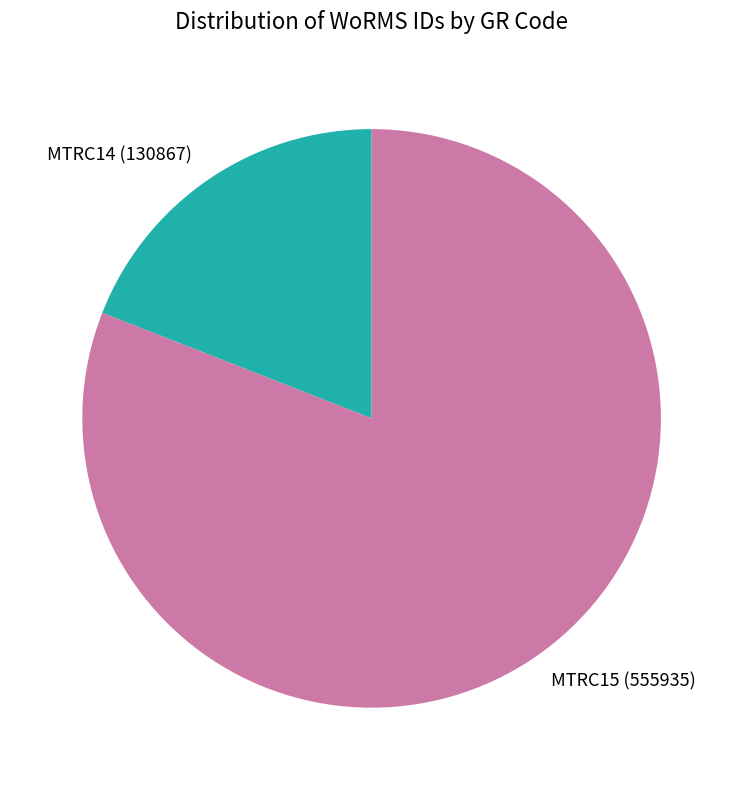

Count the number of slices in the pie.

2